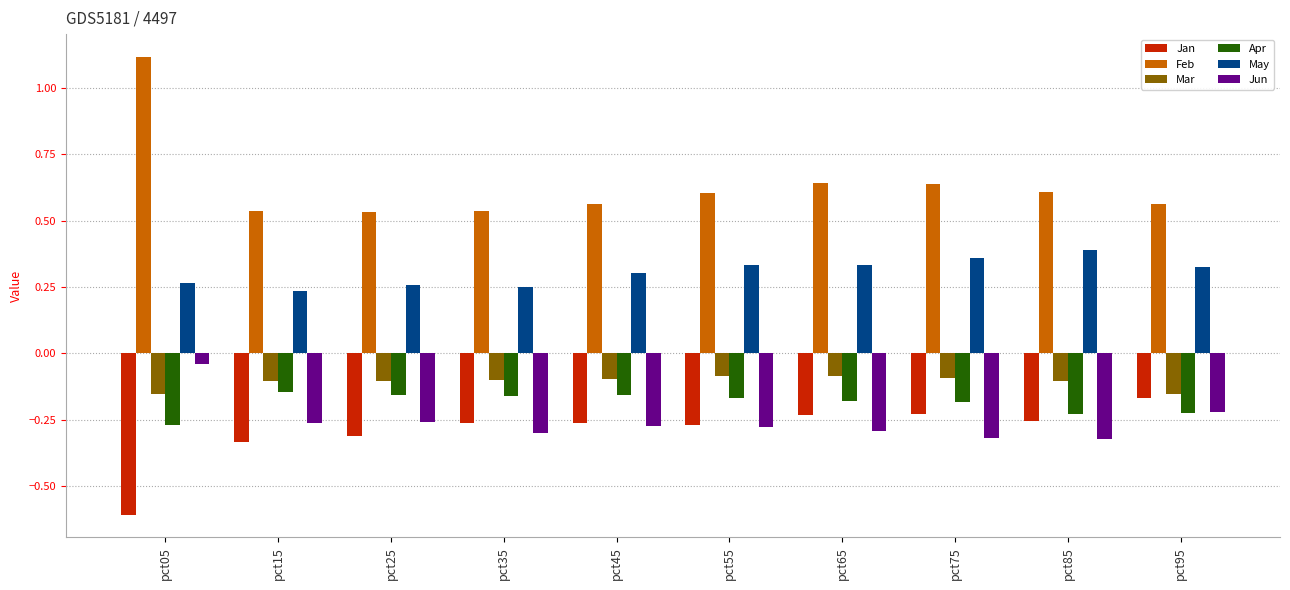

Are the bars grouped side by side (vs. stacked)?

Yes